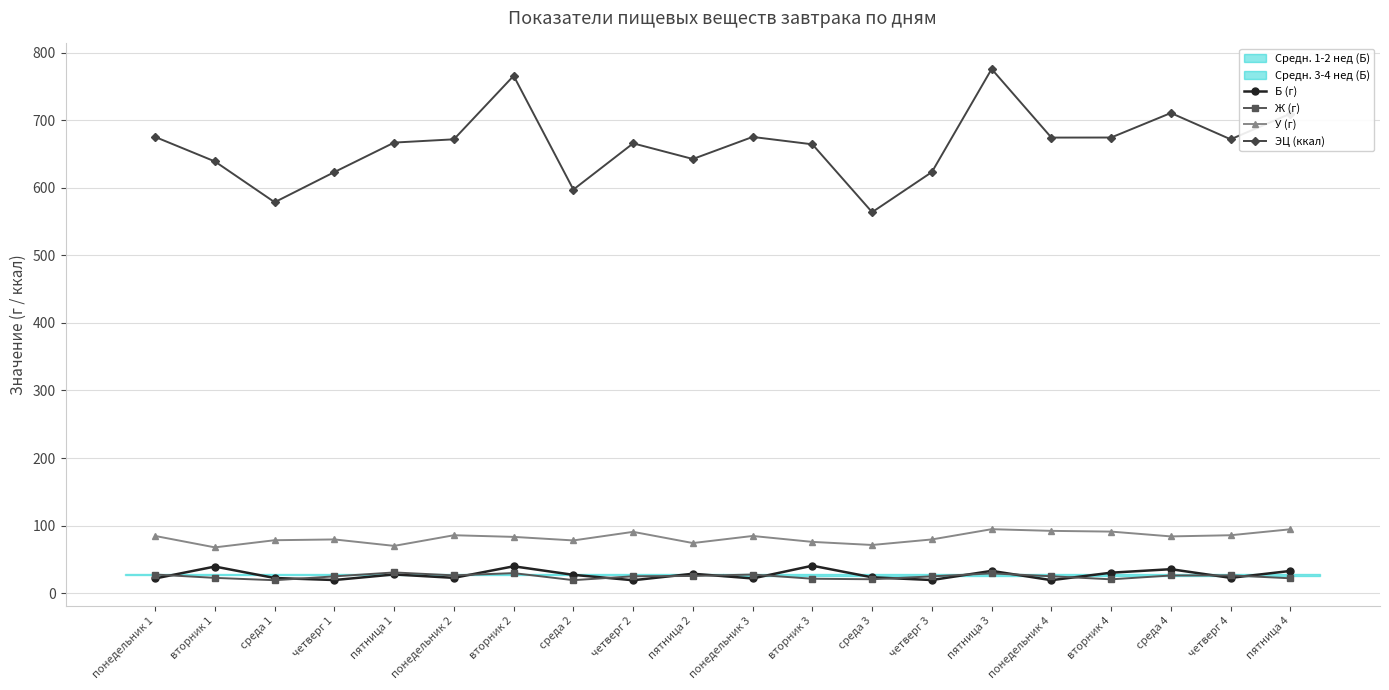

What is the sum of all У (г) values?

1645.2